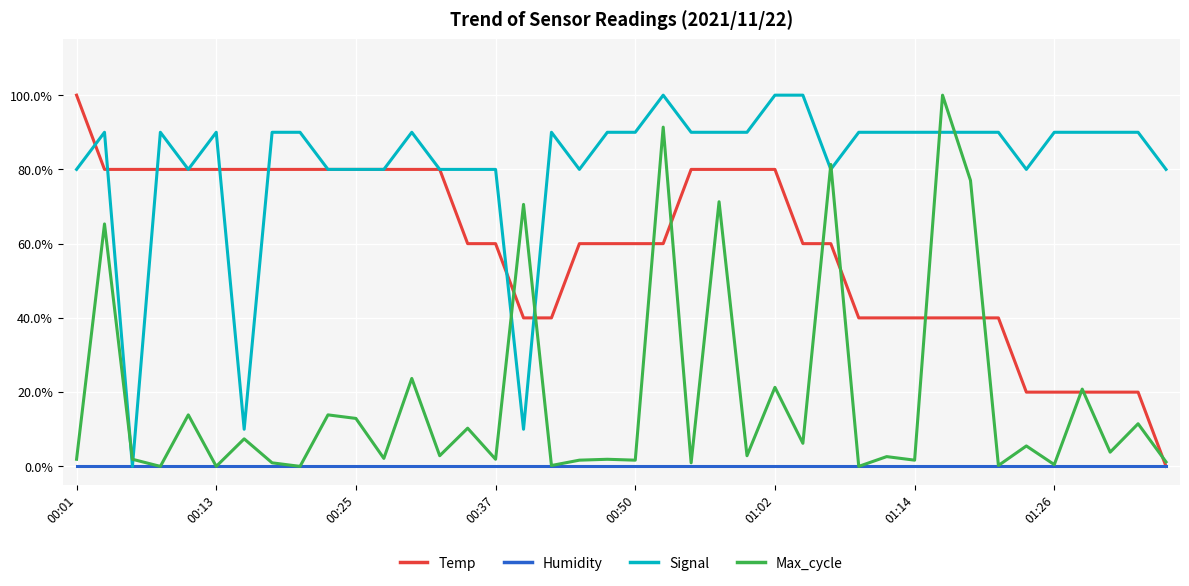

What are all the series names shown in the legend?

Temp, Humidity, Signal, Max_cycle